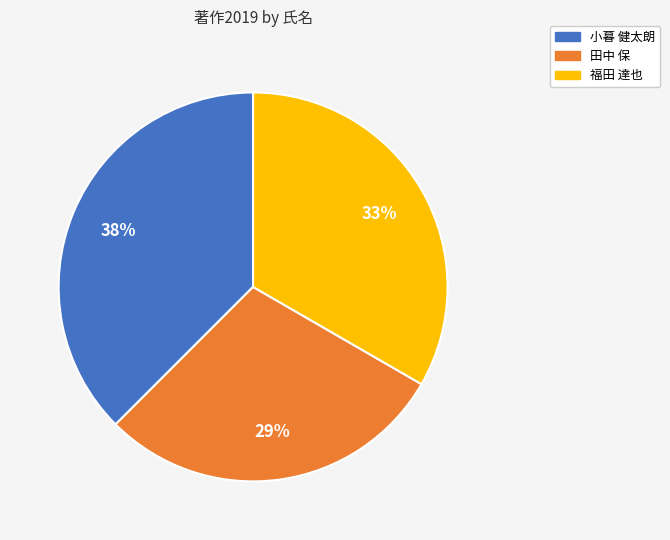

Approximately how many times larger is the value at 福田 達也 compared to 小暮 健太朗?

0.9